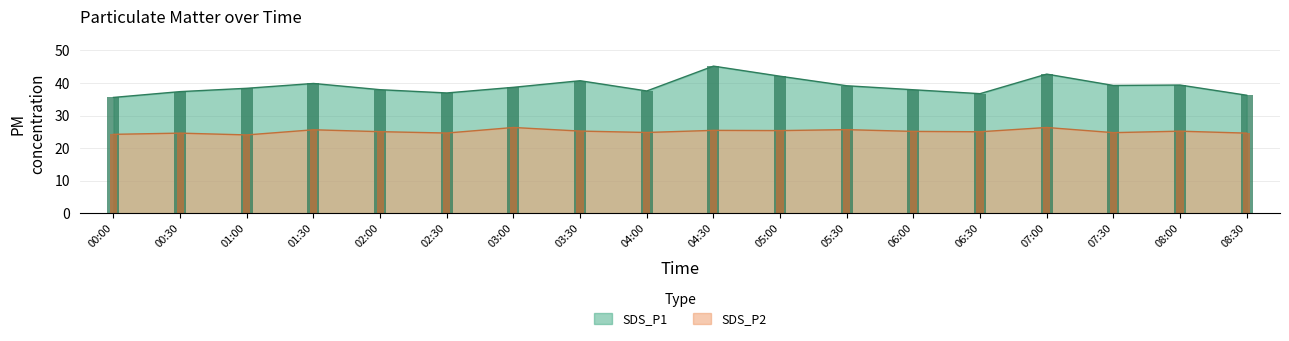

Rank the series at 03:30 from highest to lowest value.

SDS_P1, SDS_P2